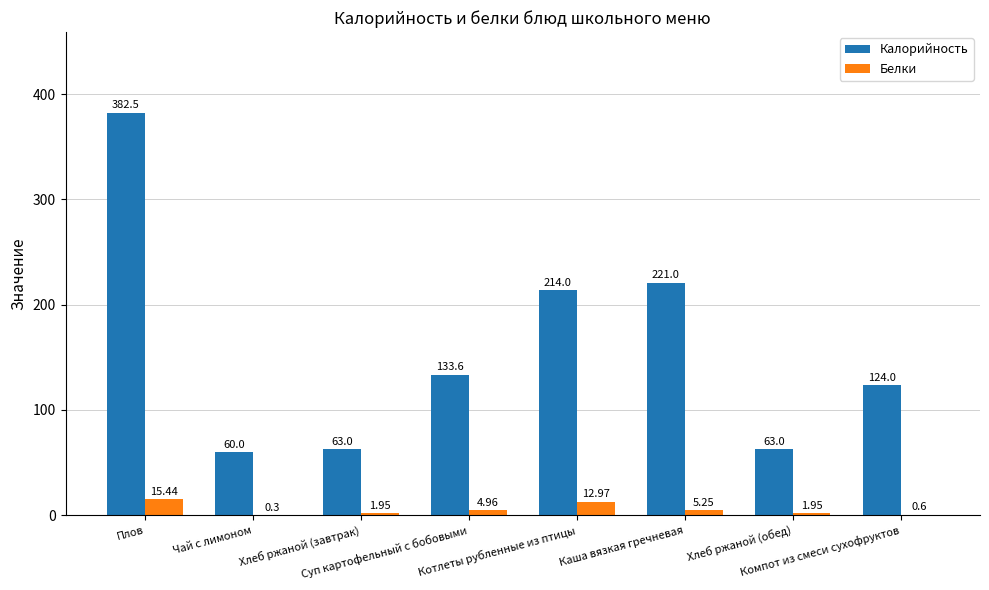

Which series has the largest total across all categories?

Калорийность